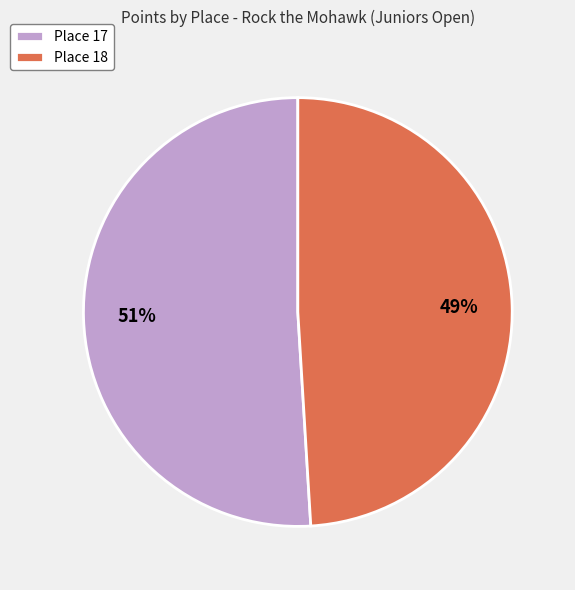

Is Place 17 the majority of the pie?

Yes